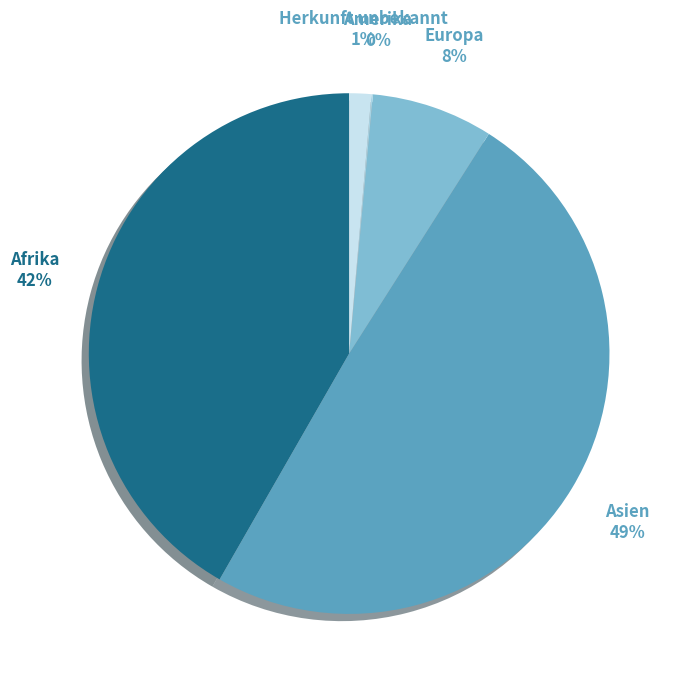

Is Europa the majority of the pie?

No